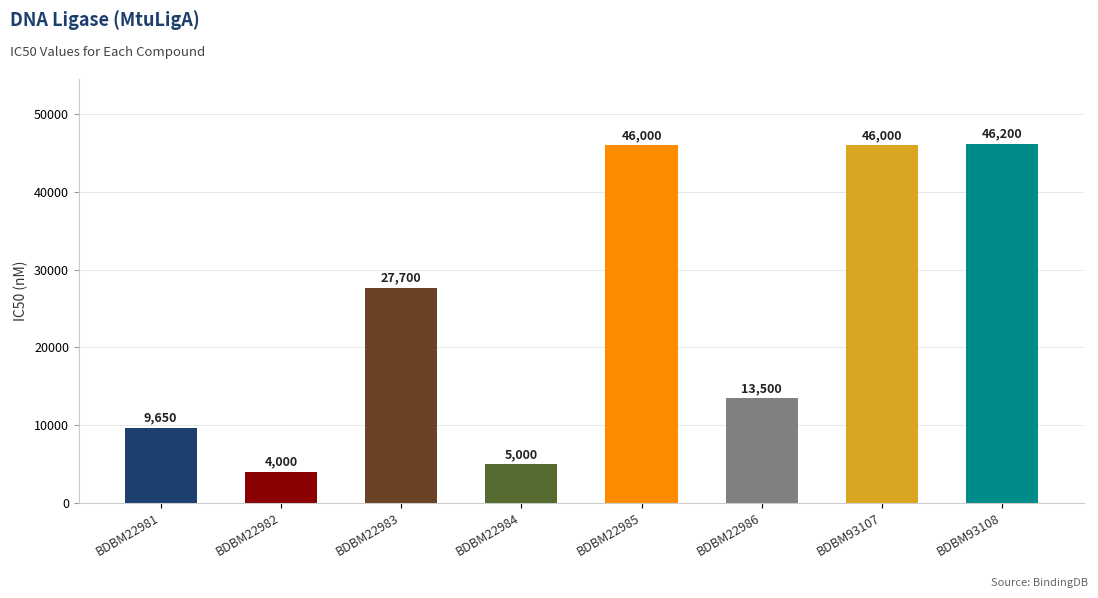

What is the approximate value at BDBM93107, to the nearest 50?

46000